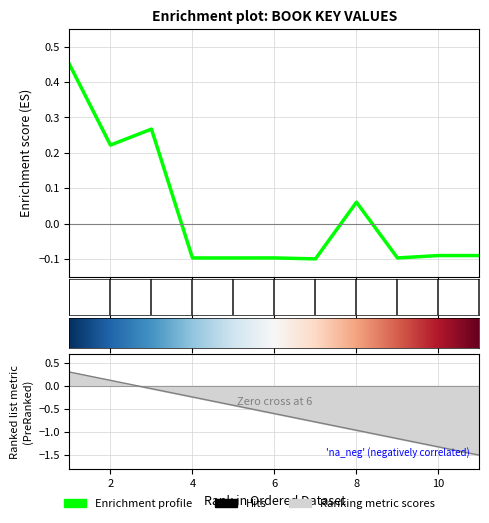

Reading left to right, transcribe all the data shown in this chart.

1=0.5	2=0.2	3=0.3	4=-0.1	5=-0.1	6=-0.1	7=-0.1	8=0.1	9=-0.1	10=-0.1	11=-0.1